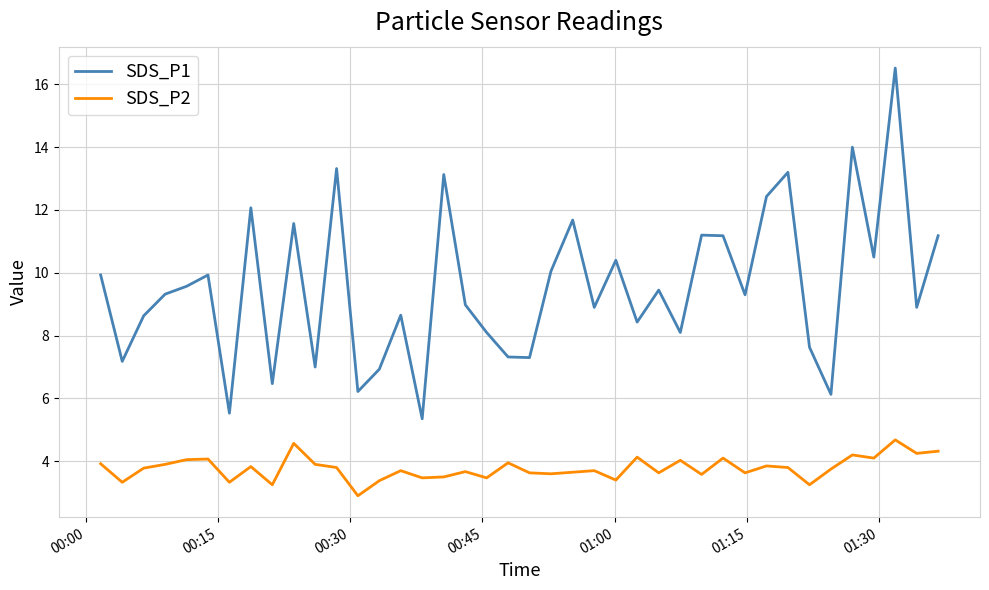

What is the difference between the maximum and second lowest values in the SDS_P2 series?

1.4